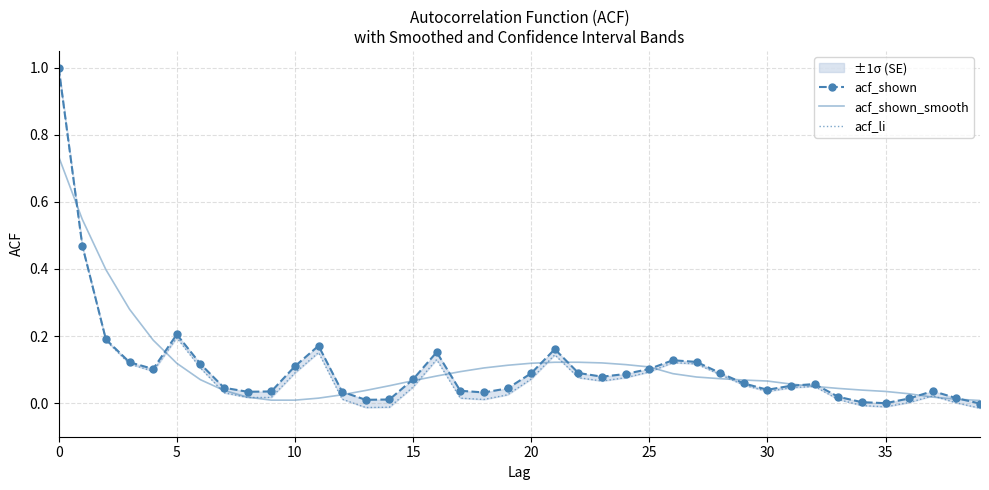

At which label does acf_shown reach its minimum?

39